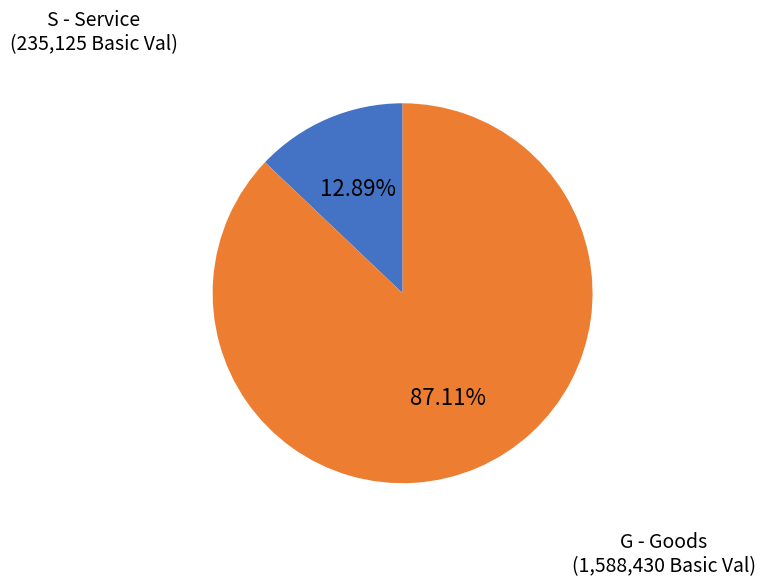

Is G - Goods the majority of the pie?

Yes